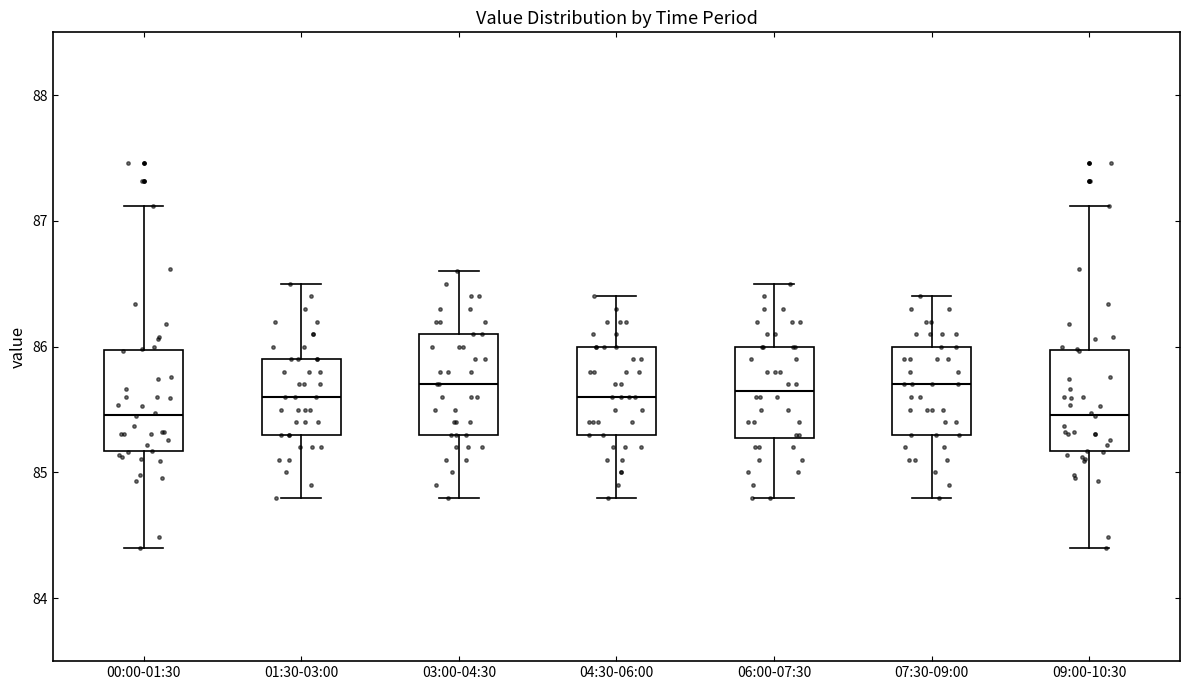

Where does the upper whisker of the box for 06:00-07:30 end on the y-axis? The values are not printed on the chart, so give them approximately, as read against the axis.

86.5